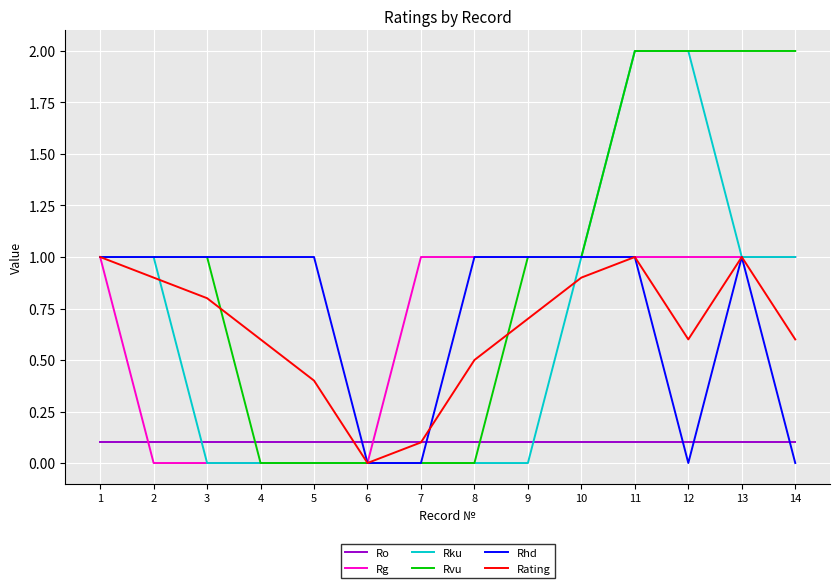

What is the greatest value displayed?

2.0